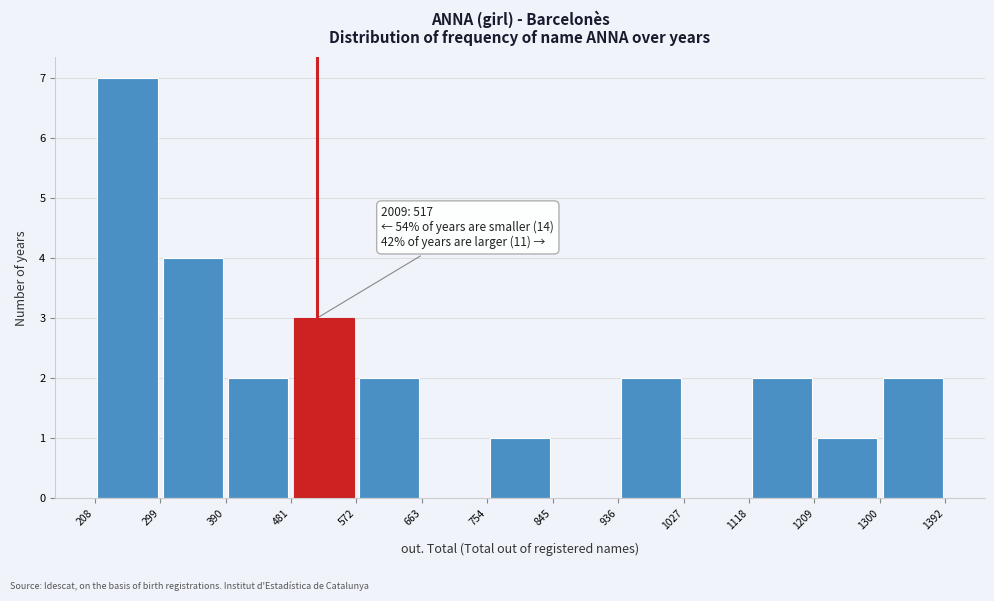

Over which range of the x-axis is the bar tallest?

208 to 299